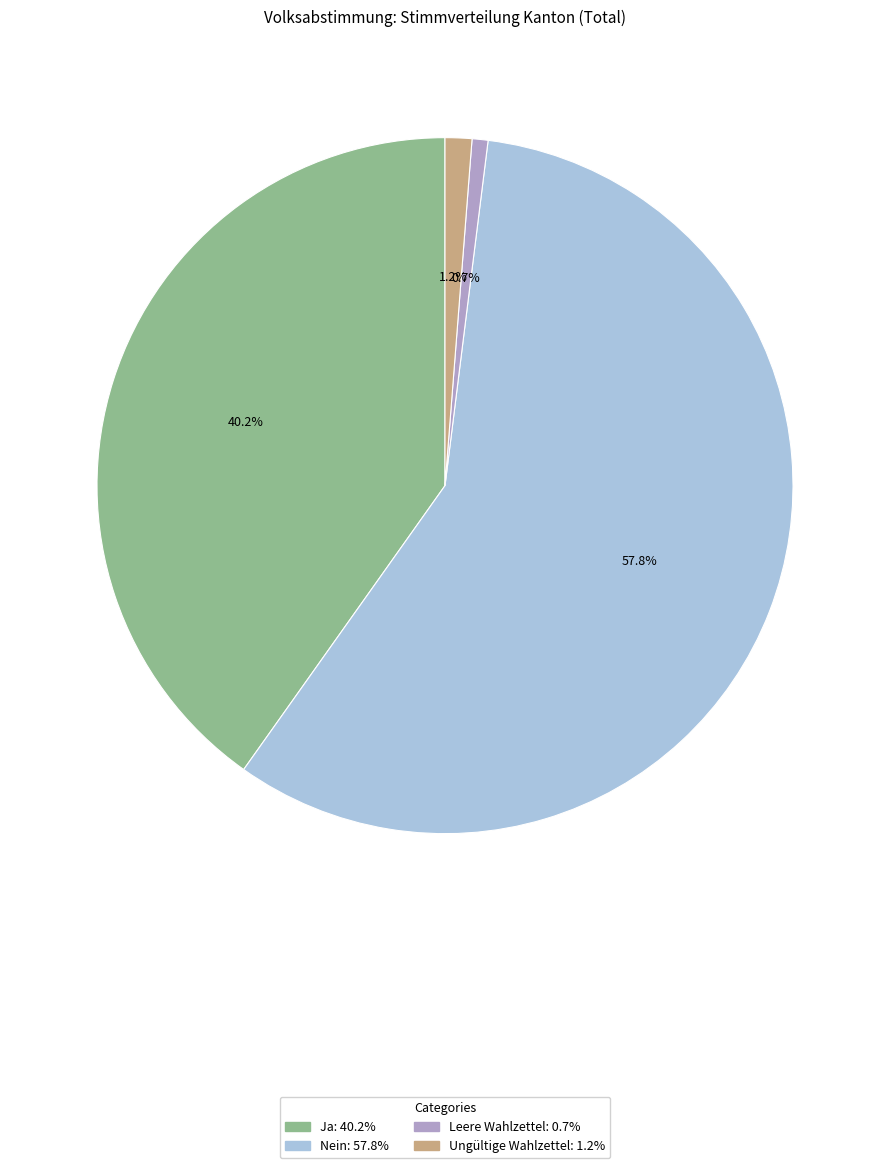

Which category accounts for the majority?

Nein